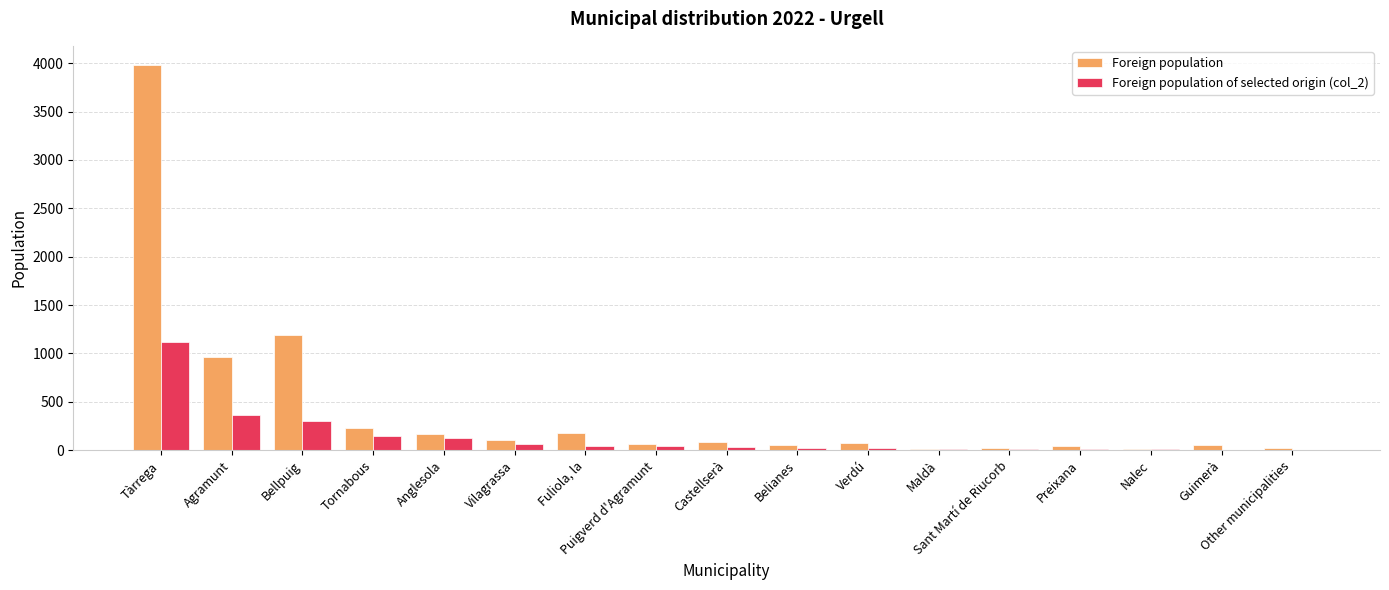

Between Tàrrega and Other municipalities, which series saw the biggest shift?

Foreign population